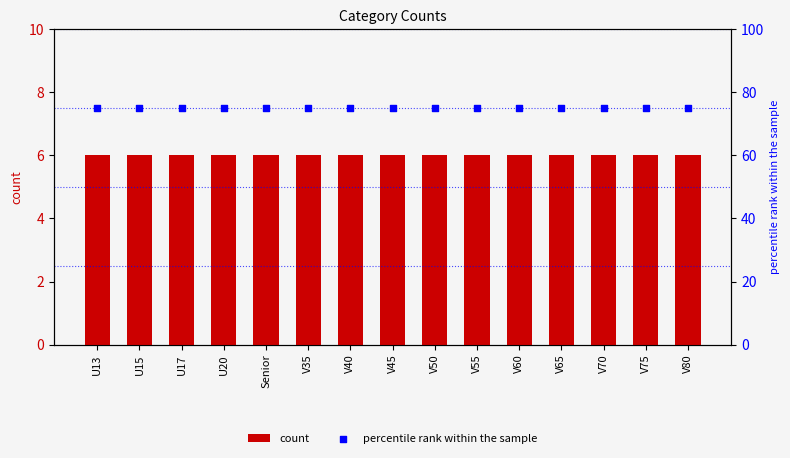

What are all the series names shown in the legend?

count, percentile rank within the sample